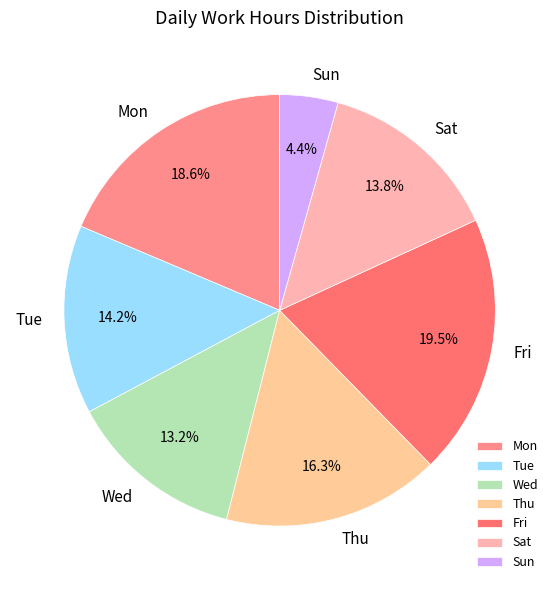

What percentage is NOT represented by Tue?

85.8%